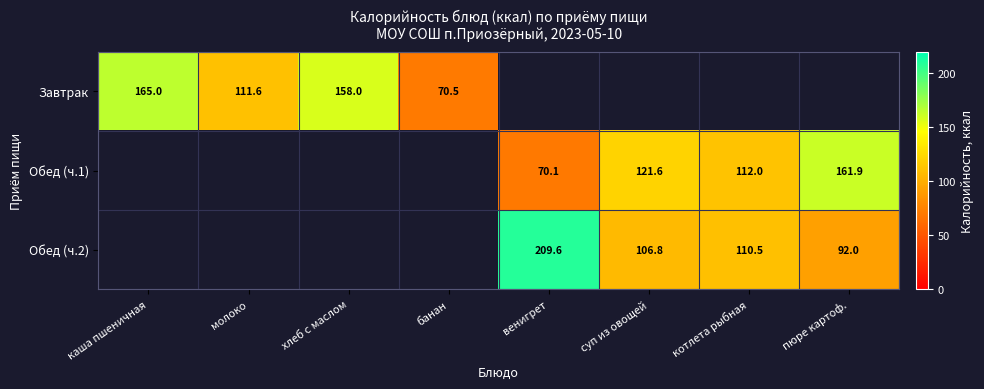

The Обед (ч.1) series shows 246.9 at пюре картоф.. True or false?

False